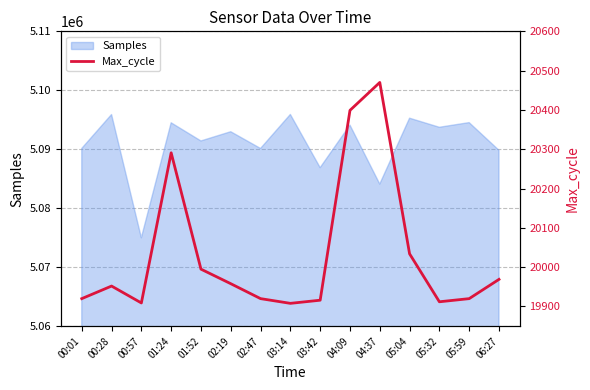

True or false: there are more than 0 points higher than both neighbors.

True